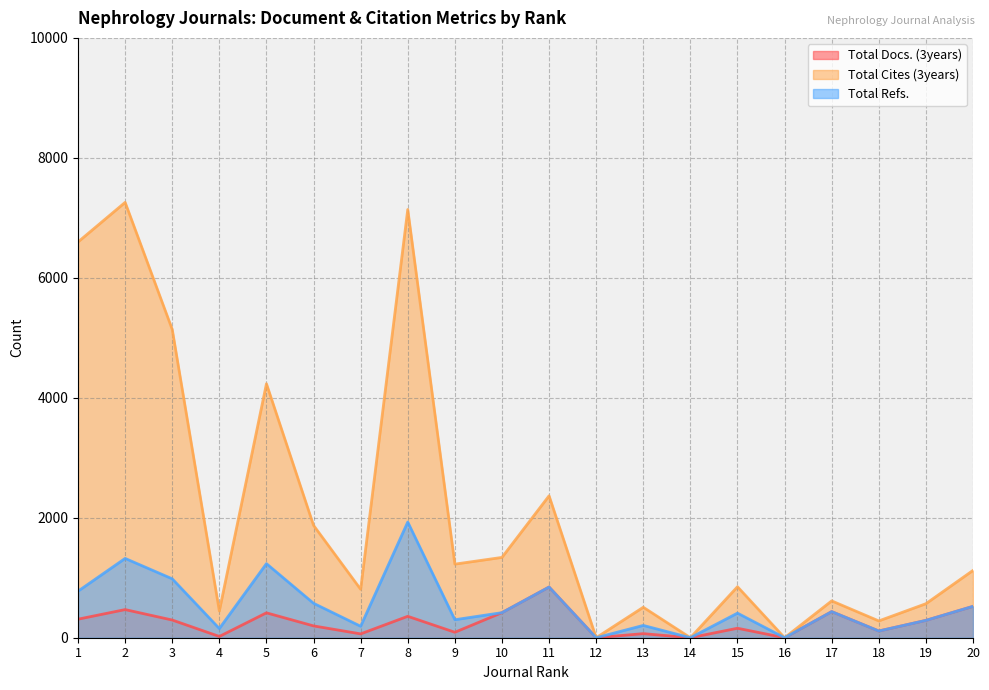

What is the value of the Total Docs. (3years) point at the 8th from the left?

357